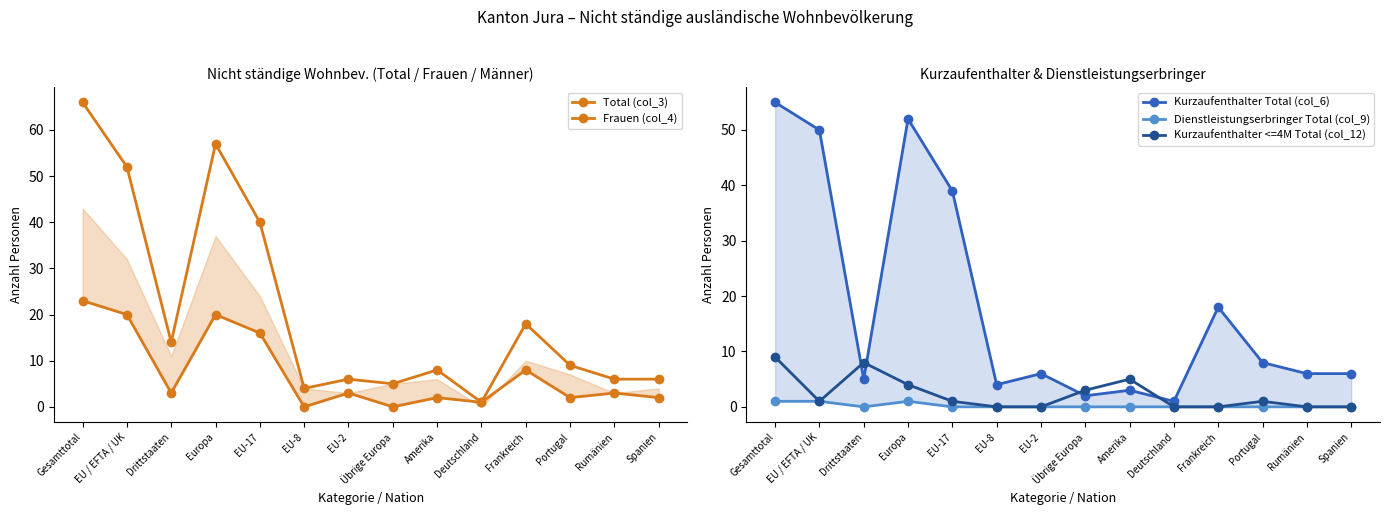

Between EU-2 and Übrige Europa, which series saw the biggest shift?

Kurzaufenthalter Total (col_6)